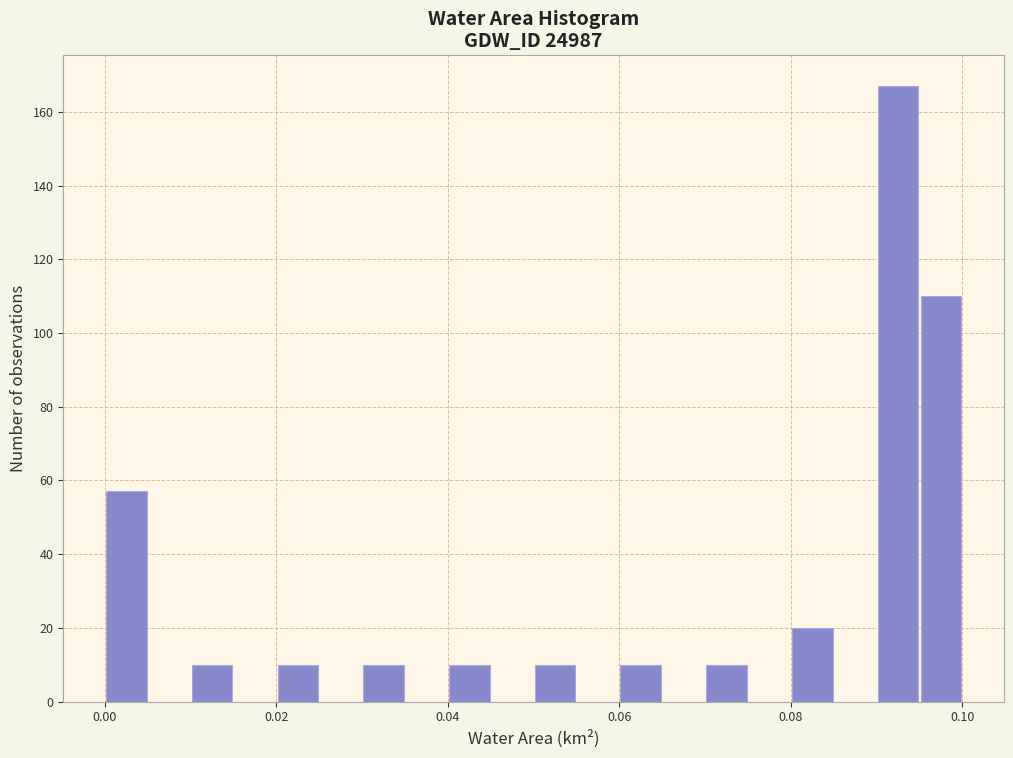

Read against the x-axis, roughly where is the centre of the tallest bar?

0.092